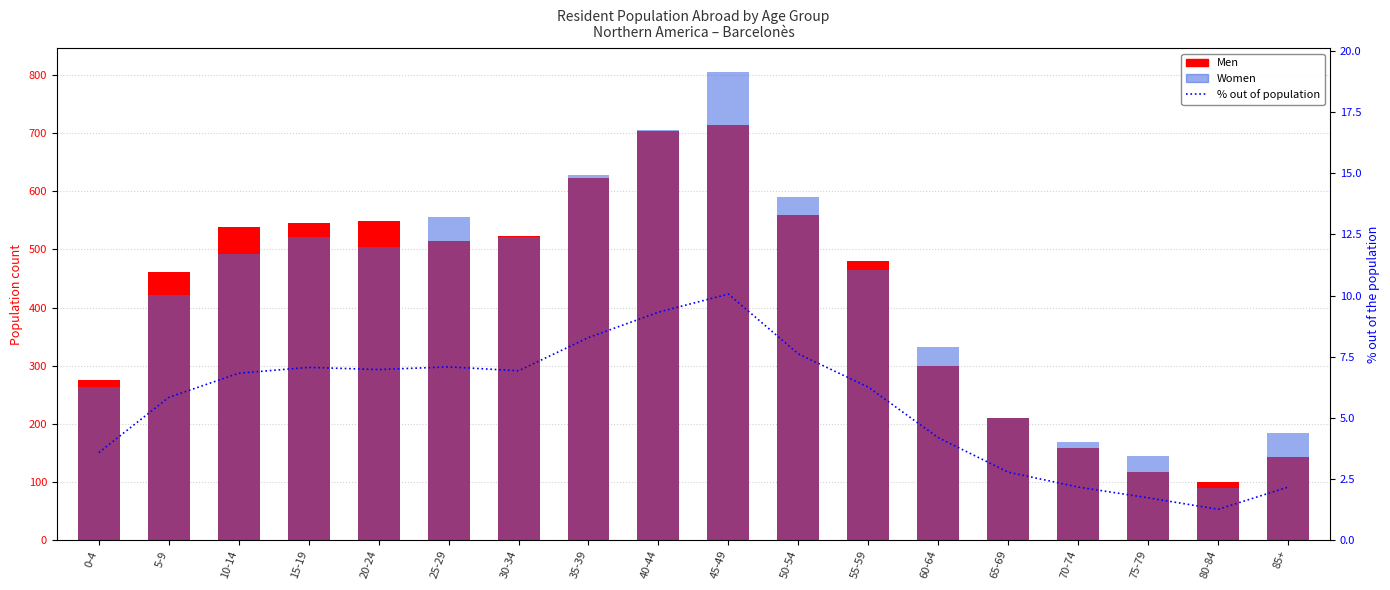

Which series has the largest total across all categories?

Women